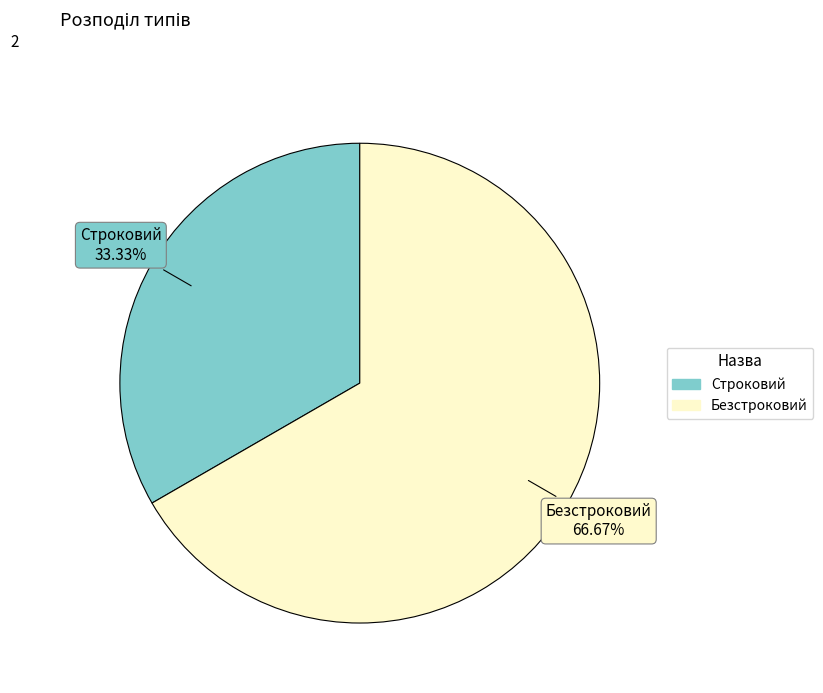

Combined, do Строковий and Безстроковий account for over 50%?

Yes